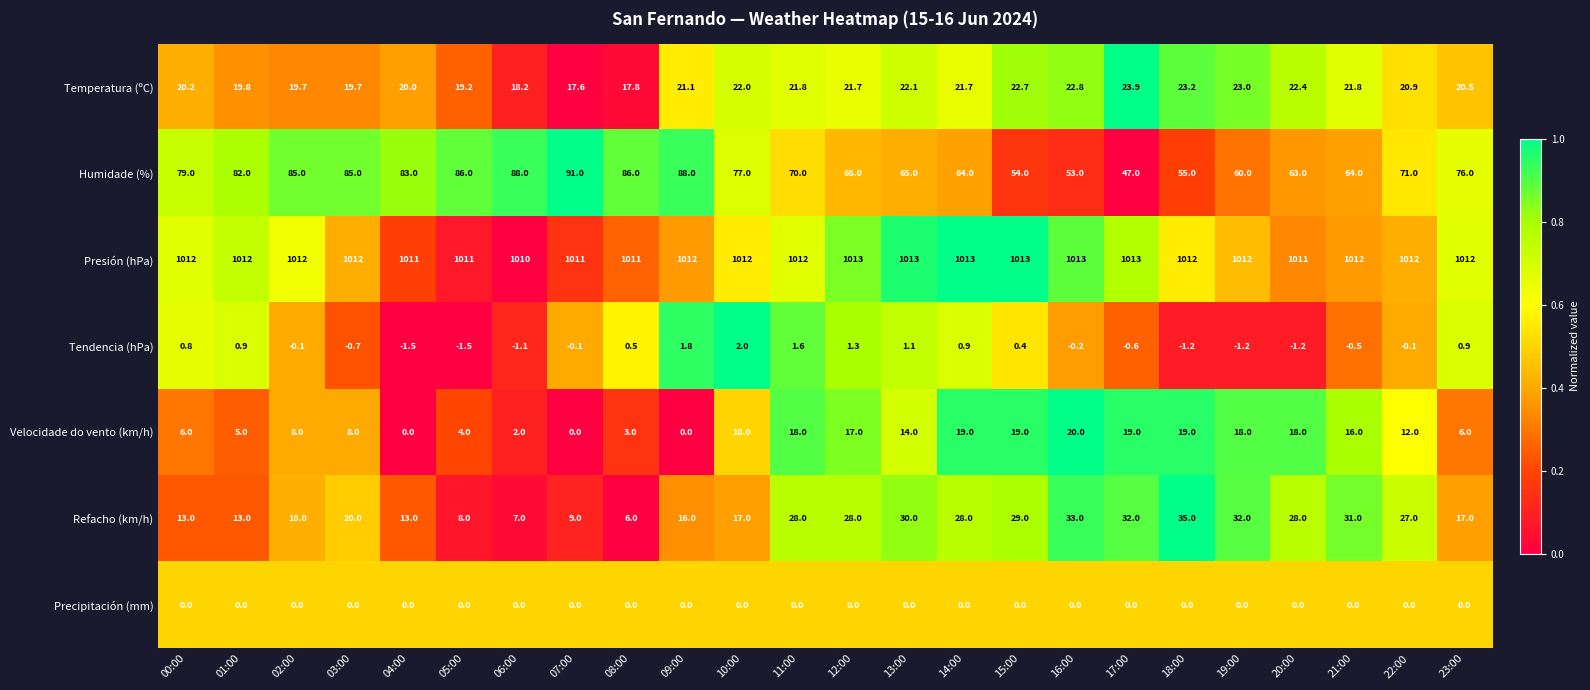

Where does the Humidade (%) series first go above 76?

00:00